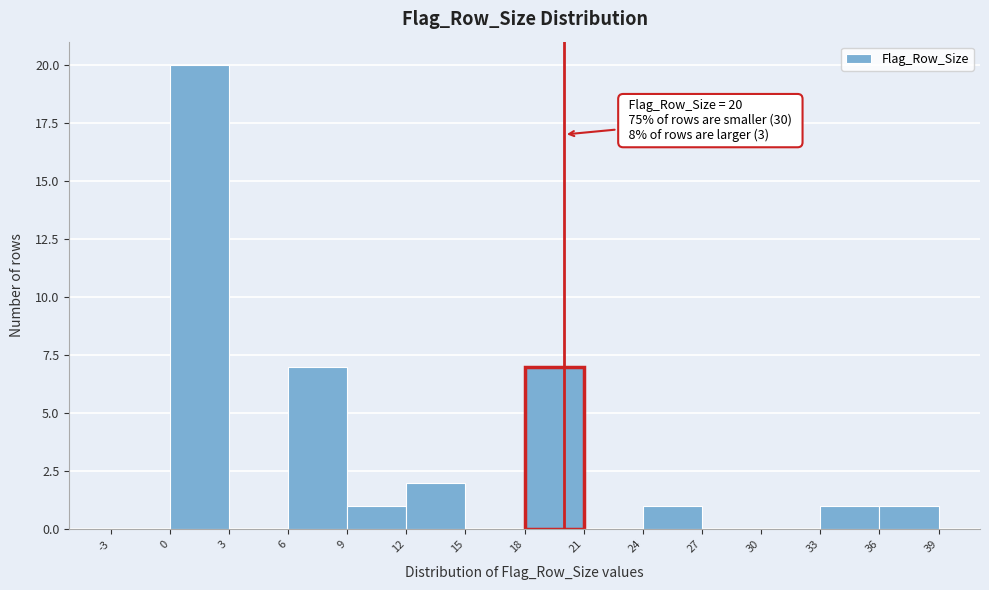

Which range on the x-axis has the tallest bar?

0 to 3